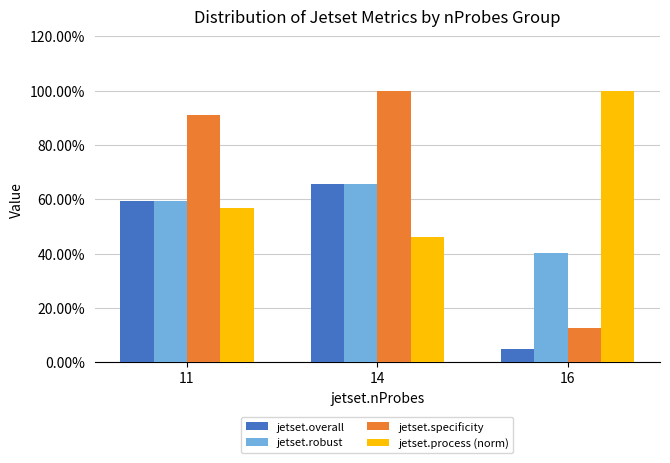

Are the bars grouped side by side (vs. stacked)?

Yes